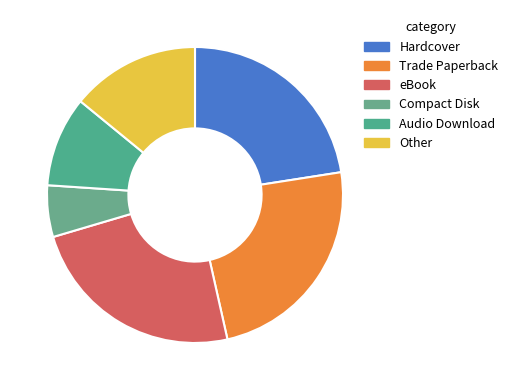

Does Trade Paperback represent more than half of the total?

No